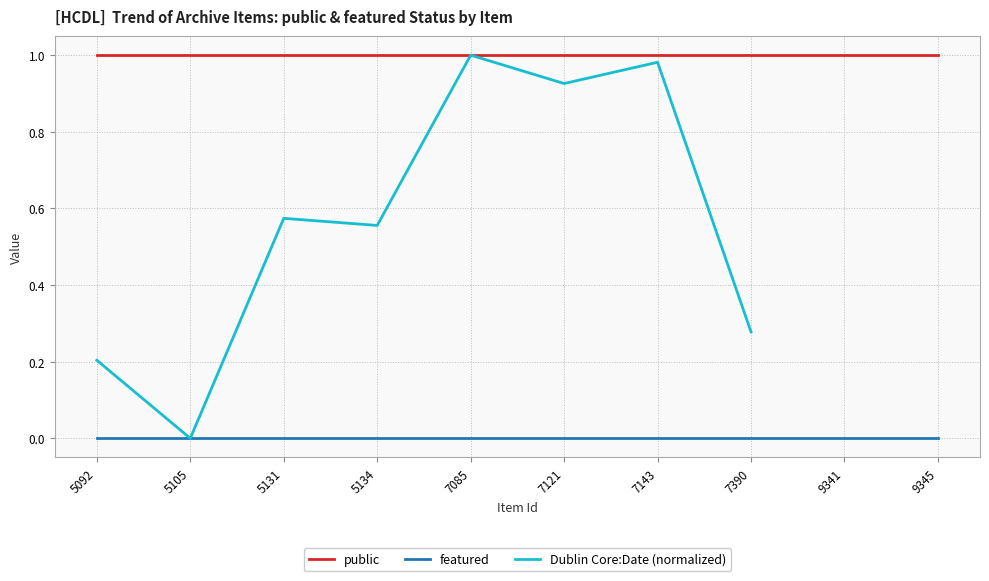

What is the value of the public point at the 3rd from the left?

1.0